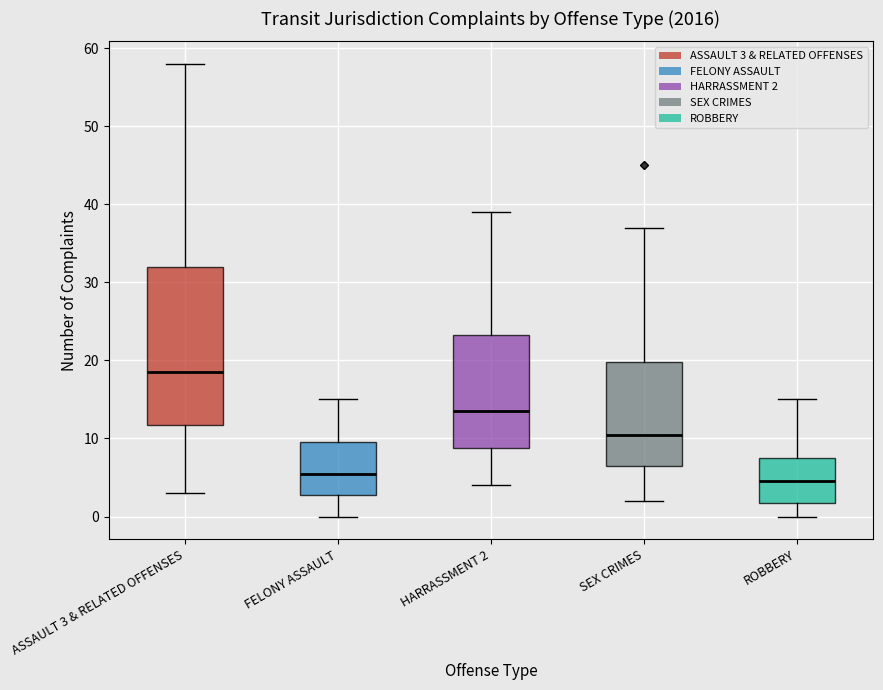

Where does the median line of the box for FELONY ASSAULT sit on the y-axis? The values are not printed on the chart, so give them approximately, as read against the axis.

6